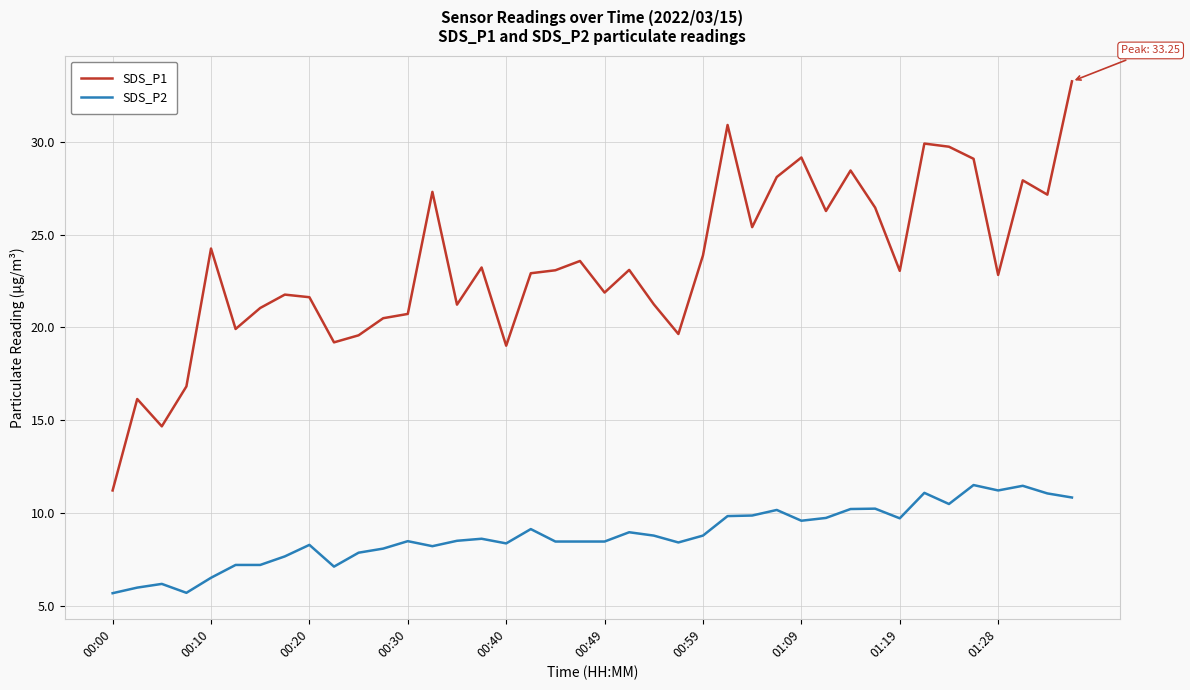

True or false: SDS_P2 and SDS_P1 cross at least once.

False